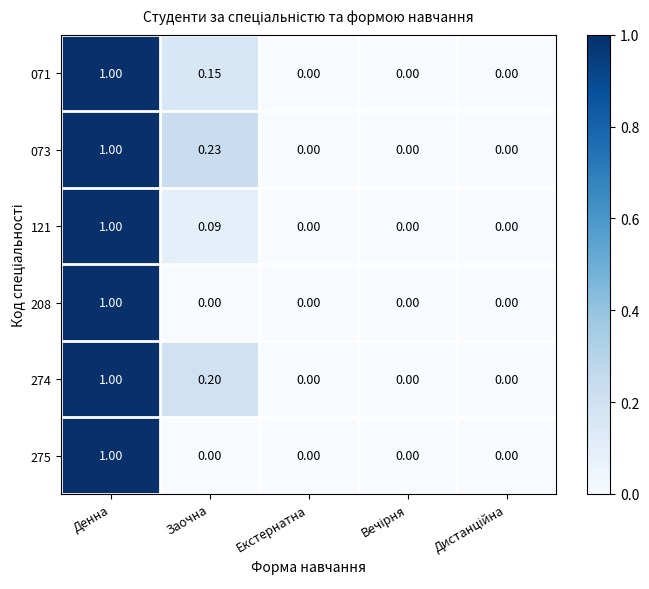

Is the value of 121 at Денна greater than the value of 071 at Заочна?

Yes